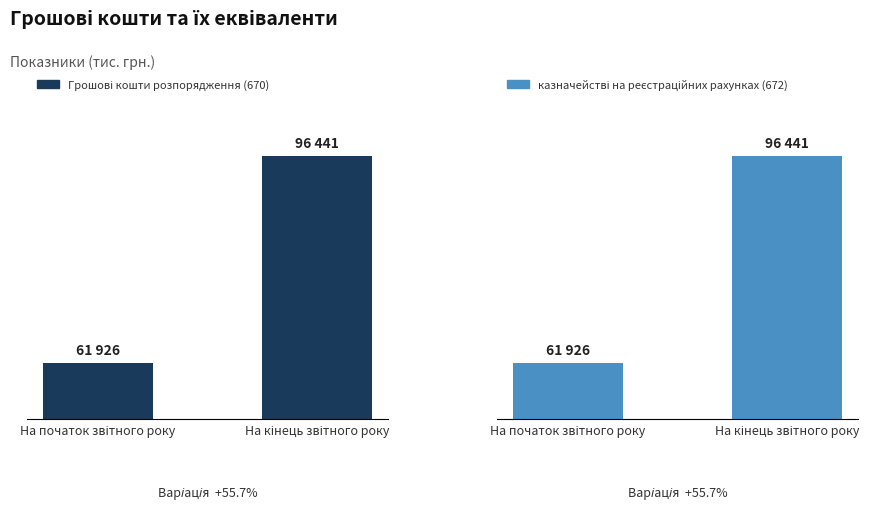

What is the minimum value shown in the chart?

61926